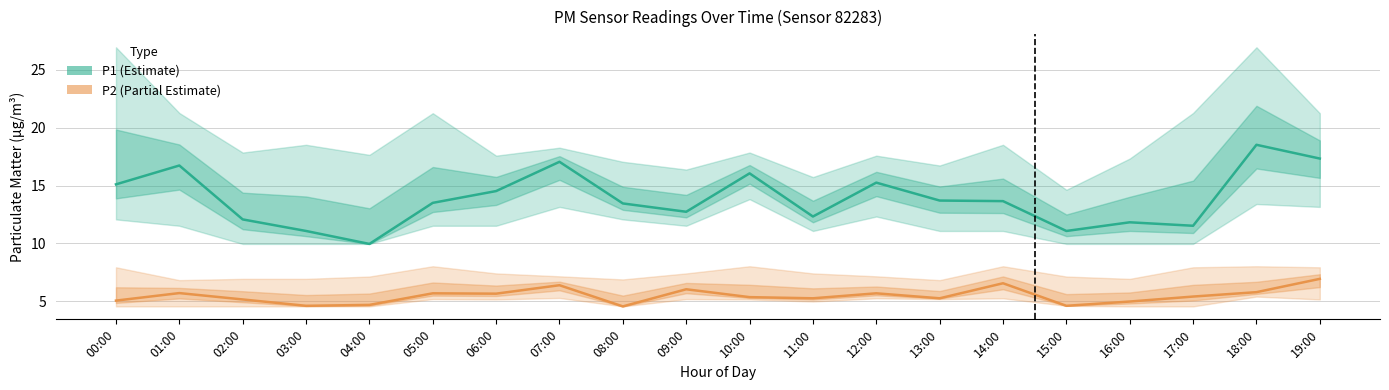

At which label does P1 (Estimate) first exceed 13?

00:00